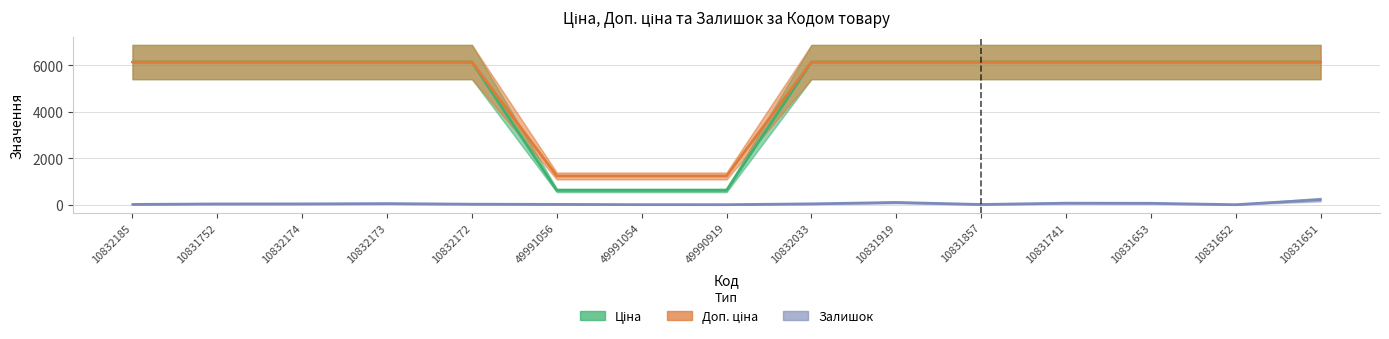

Is this an area chart (filled region under the line)?

No